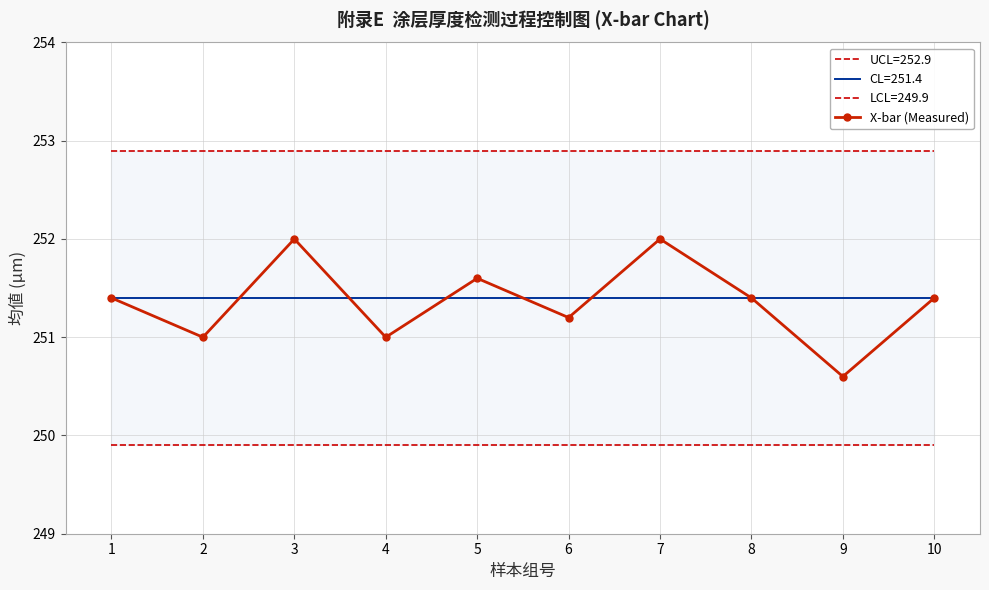

The value at 5 is 251.6. True or false?

True